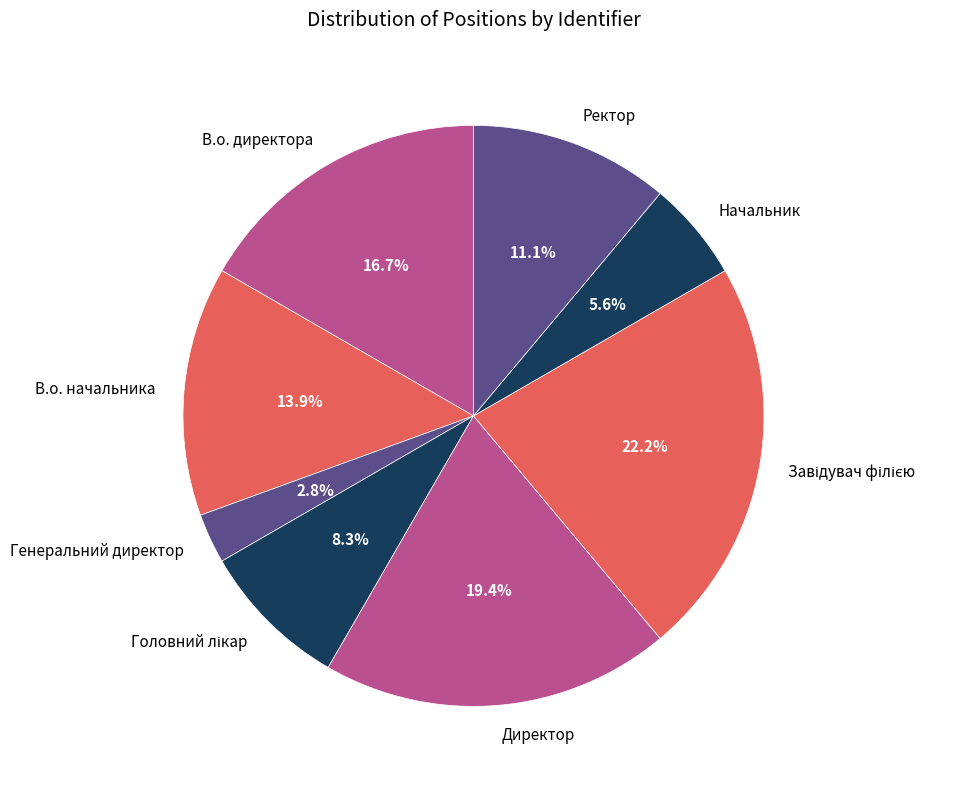

To the nearest percent, what is the combined percentage of В.о. начальника and В.о. директора?

31%